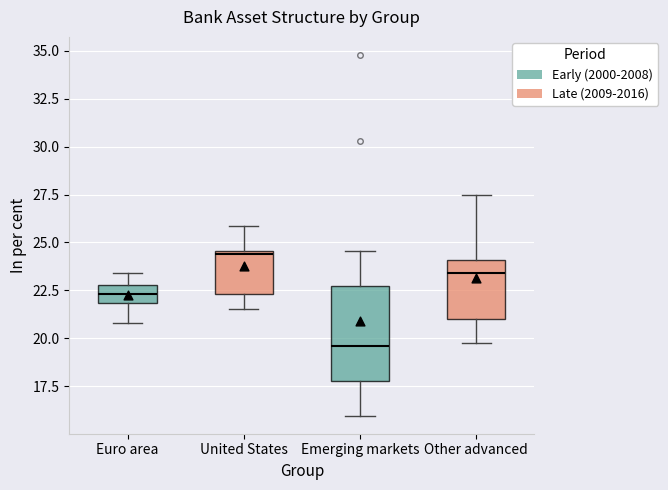

Which box is the tallest, from its lower edge to its upper edge?

Emerging markets